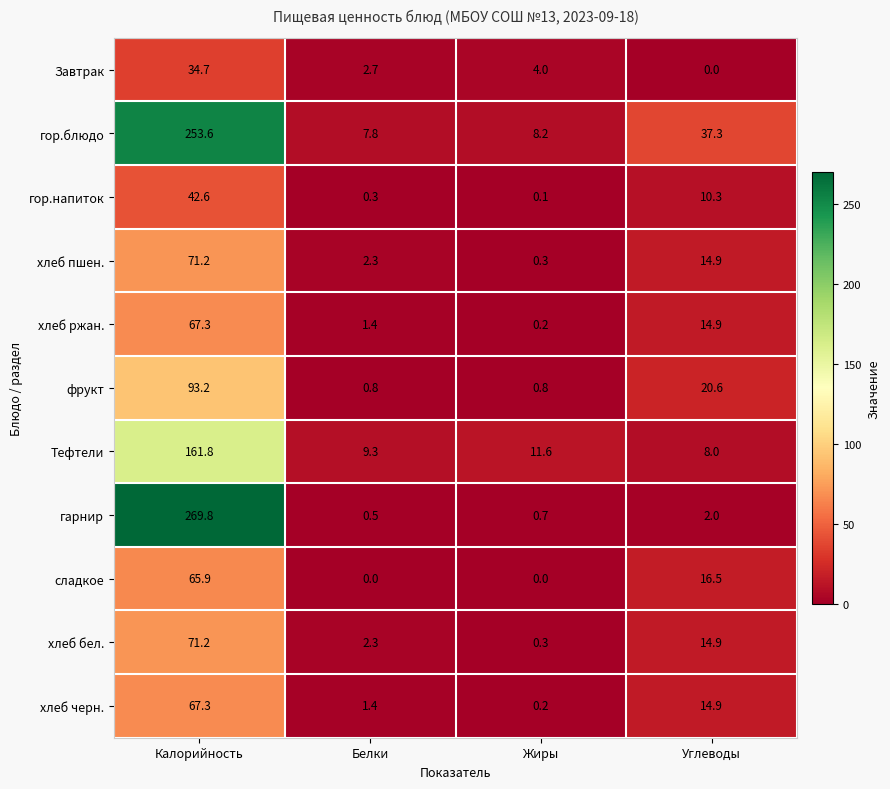

The гор.напиток series shows 42.6 at Калорийность. True or false?

True